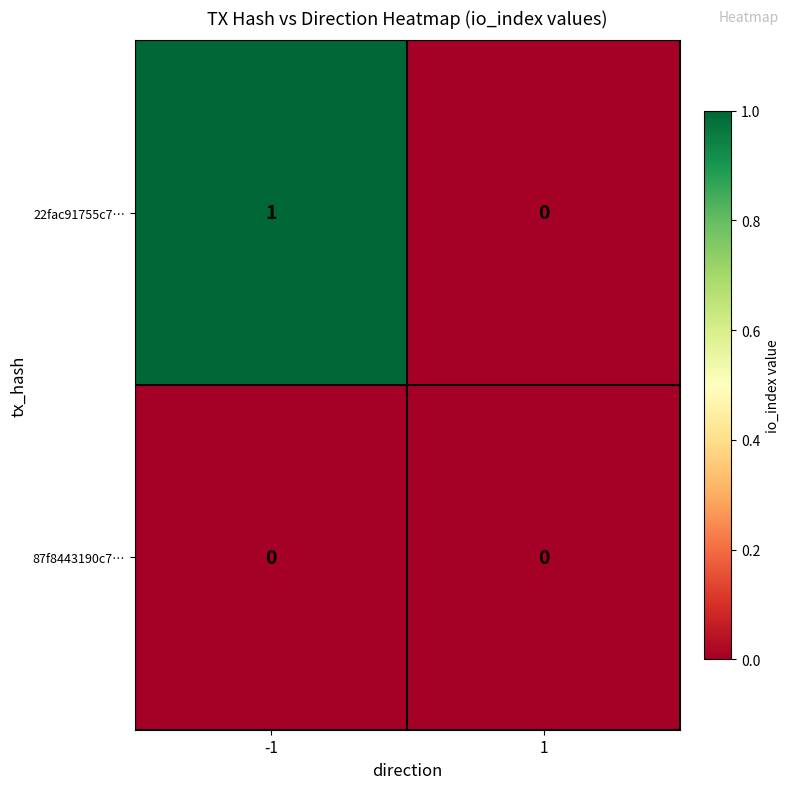

True or false: 87f8443190c7… has a value of 0 at 1.

True